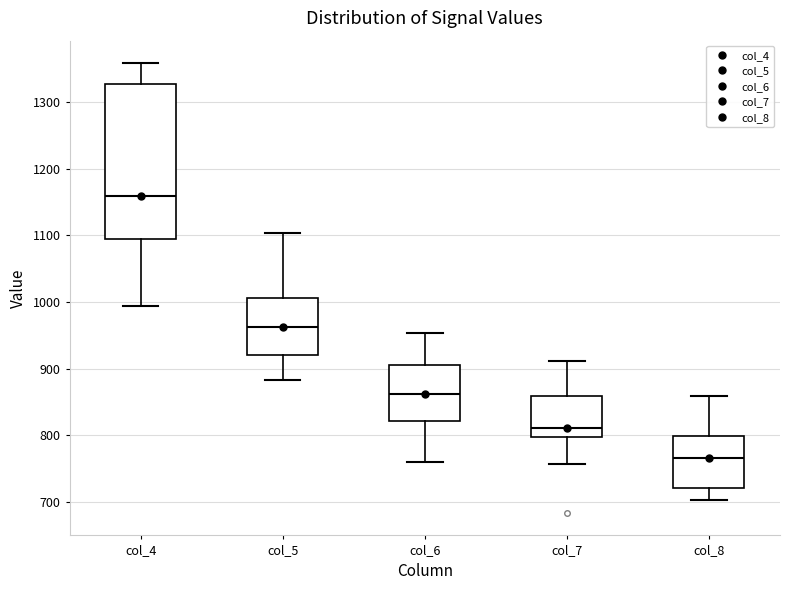

Reading left to right, transcribe this box plot: for each box, give where its median line is, the range the box spans, and where its two whiskers end, as read against the y-axis. The values are not printed on the chart, so give them approximately, as read against the axis.

col_4: median 1160, box 1090 to 1330, whiskers 990 to 1360
col_5: median 960, box 920 to 1010, whiskers 880 to 1100
col_6: median 860, box 820 to 910, whiskers 760 to 950
col_7: median 810, box 800 to 860, whiskers 760 to 910
col_8: median 770, box 720 to 800, whiskers 700 to 860